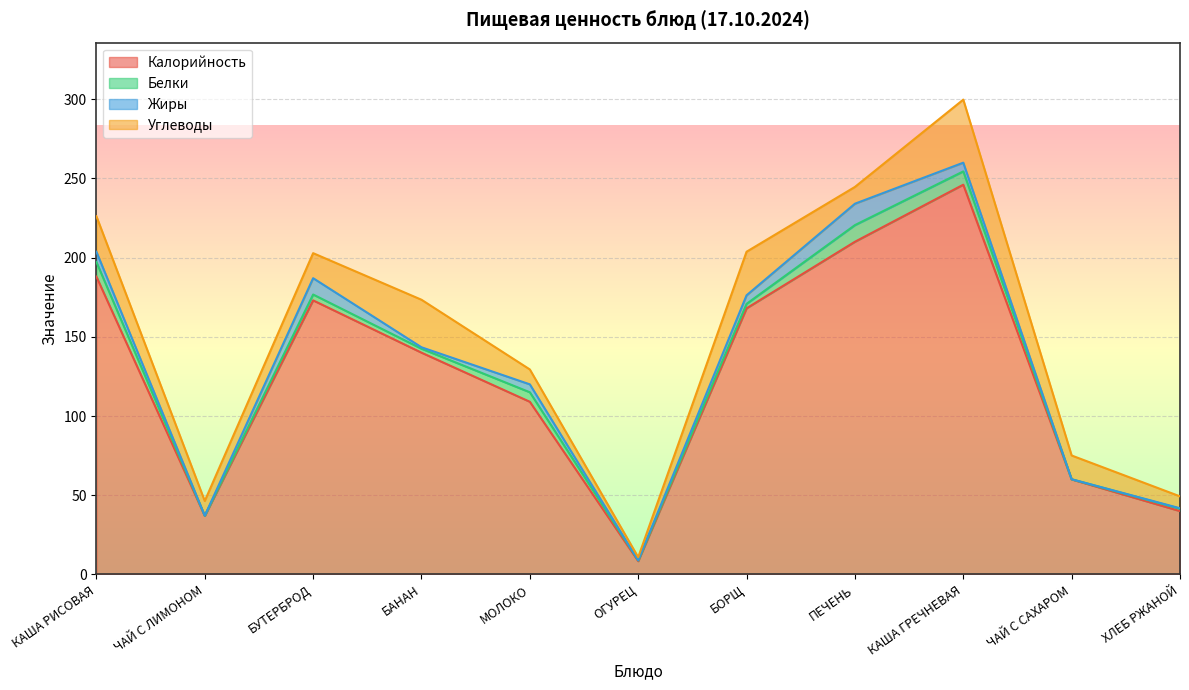

What is the label of the 11th point from the right?

КАША РИСОВАЯ